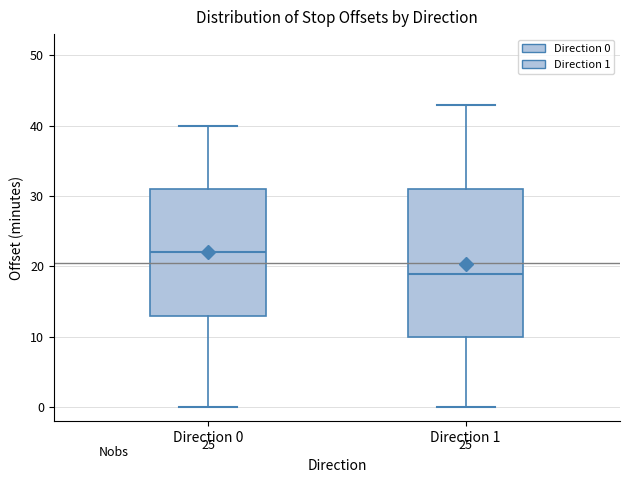

Which box's median line is the highest?

Direction 0